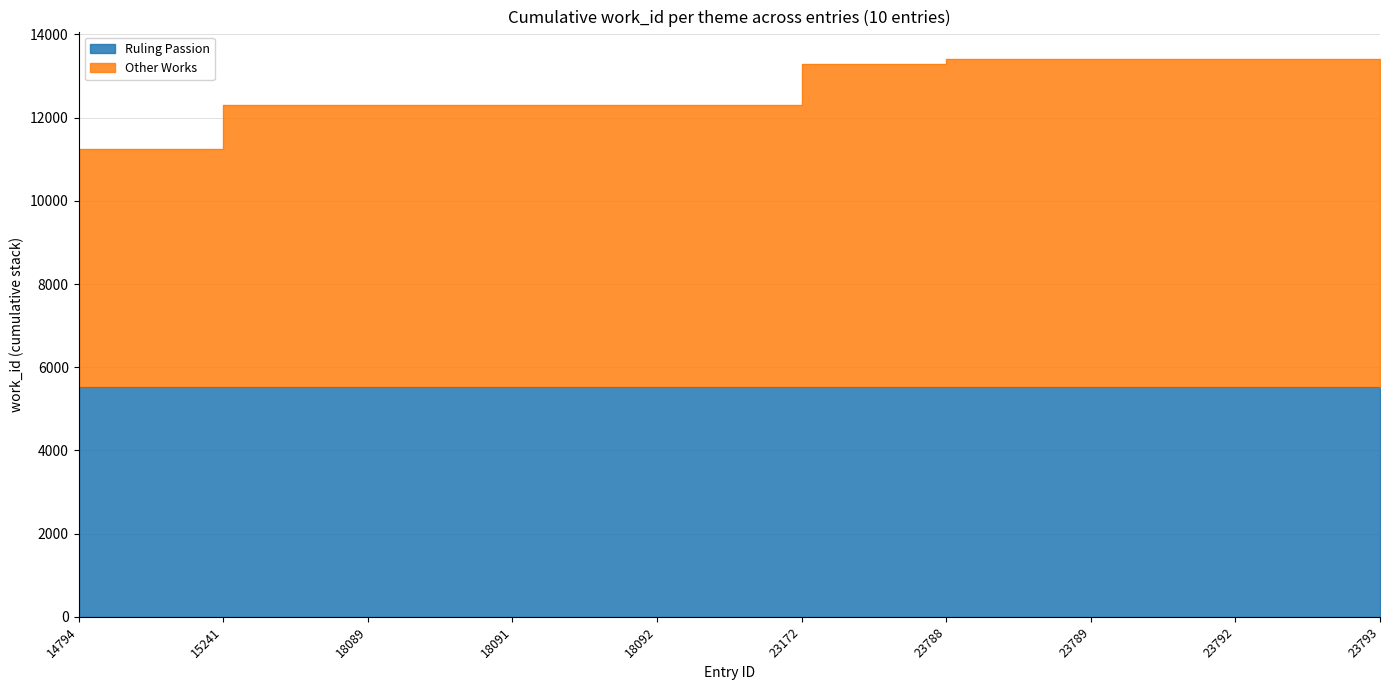

What is the change in value from 23172 to 23788?

+111